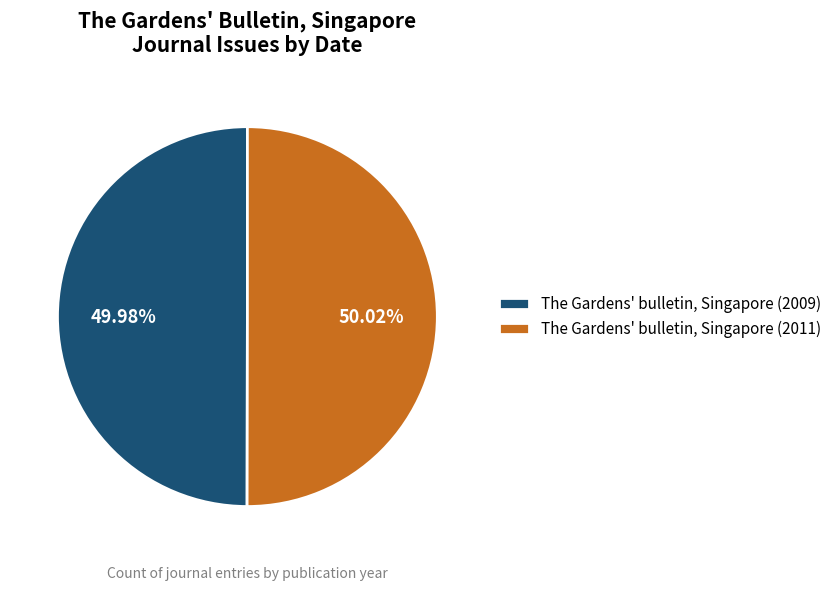

Does any single category account for the majority?

Yes